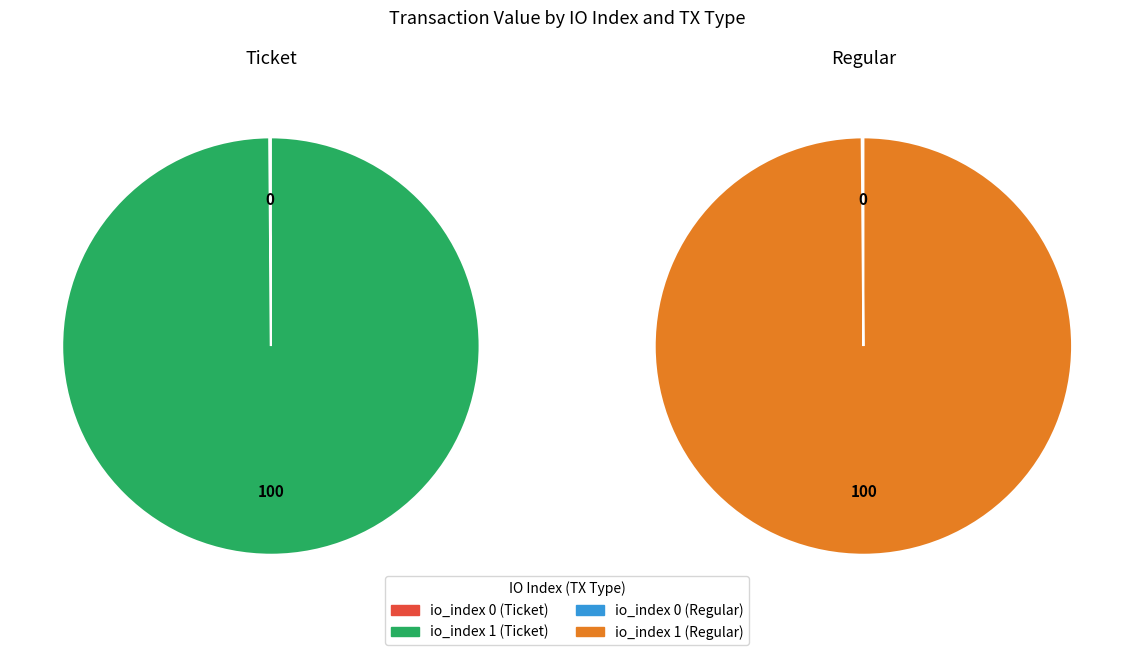

To the nearest percent, what portion does io_index 1 represent?

100%